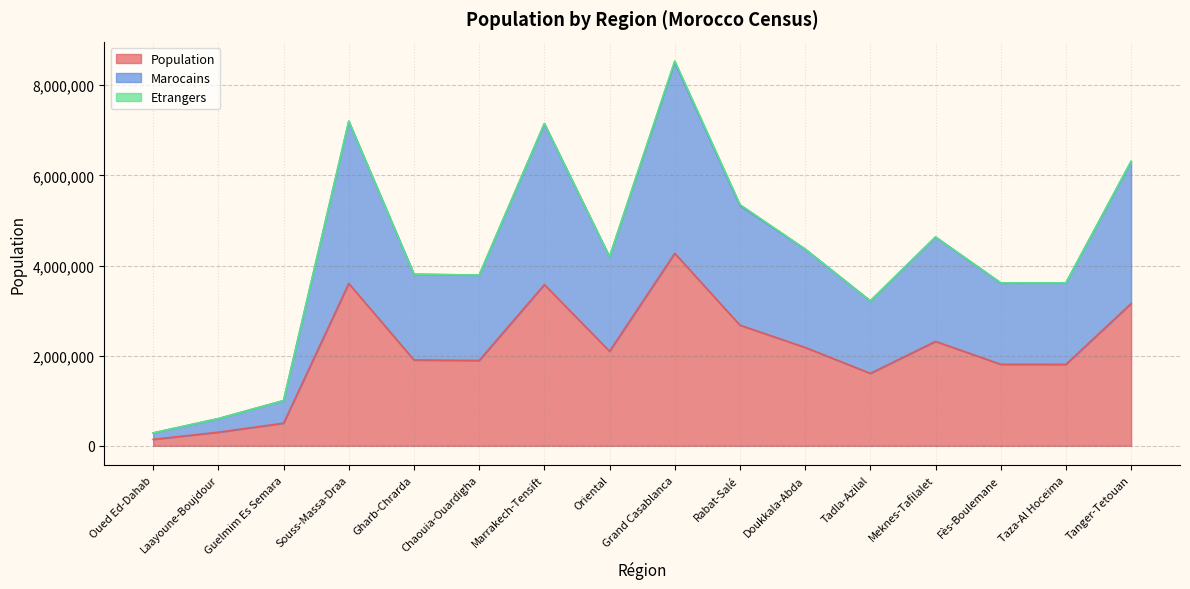

Between Oriental and Tadla-Azilal, which series saw the biggest shift?

Marocains